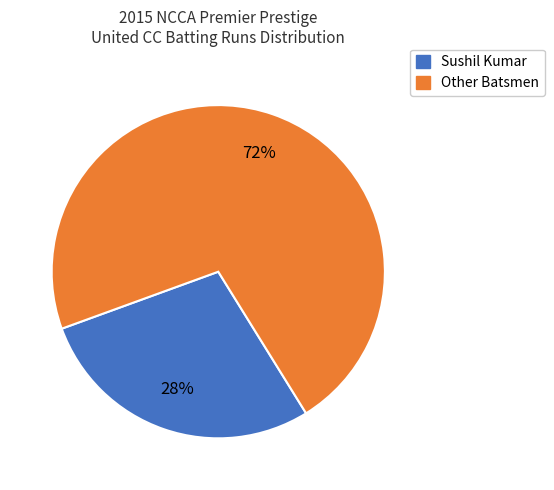

How many segments does this pie chart have?

2